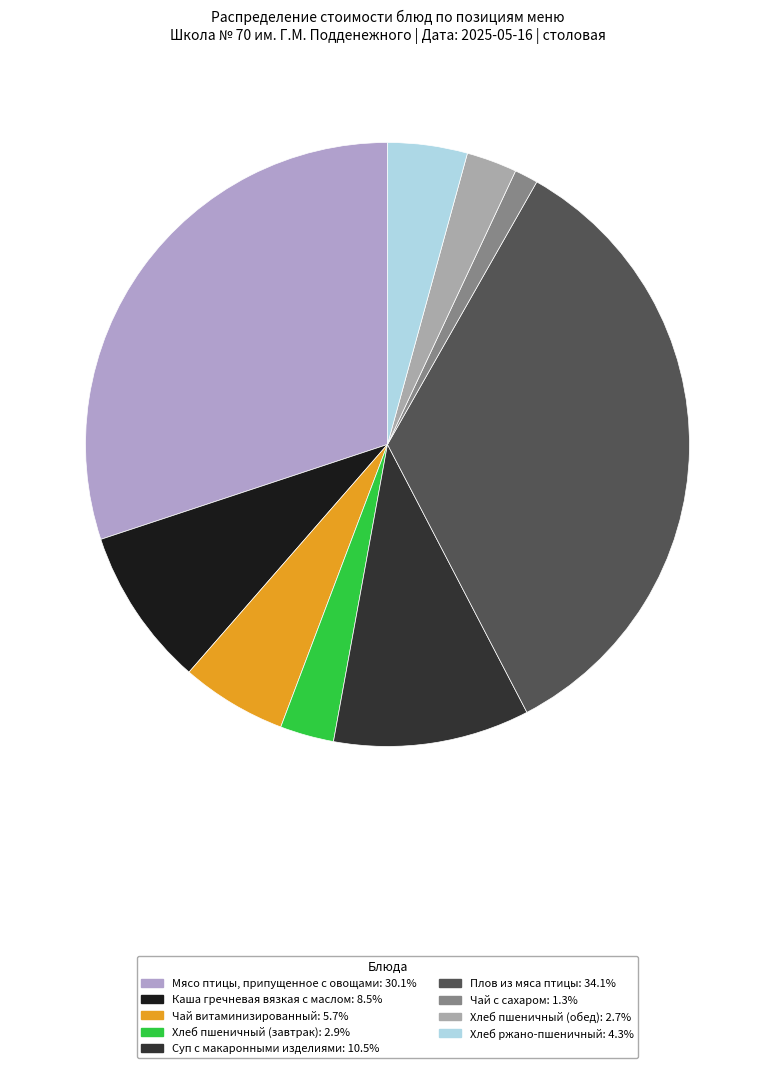

Is Суп с макаронными изделиями the majority of the pie?

No